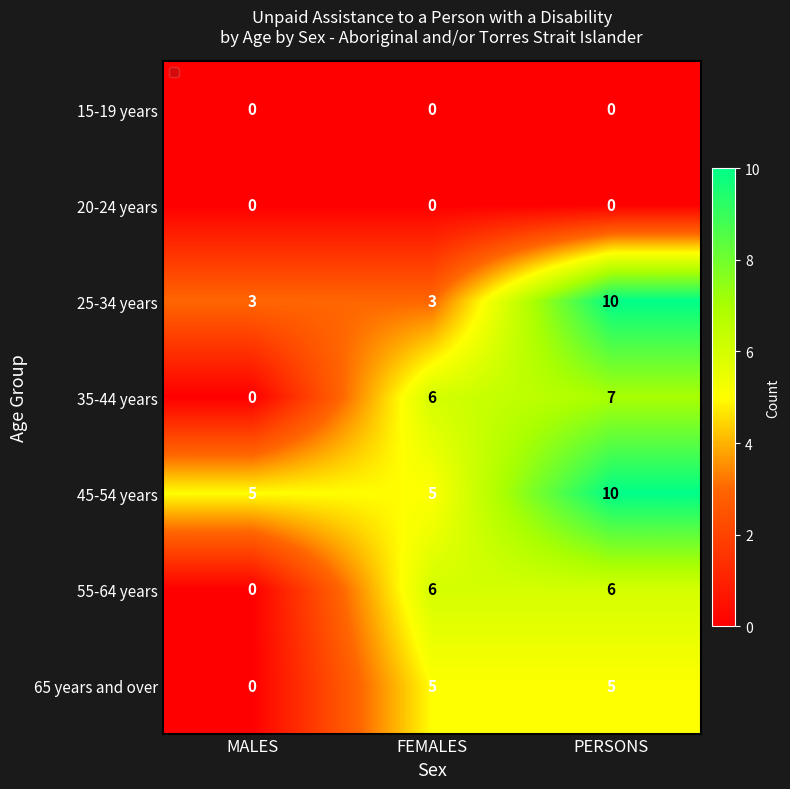

How many series are shown in this chart?

7